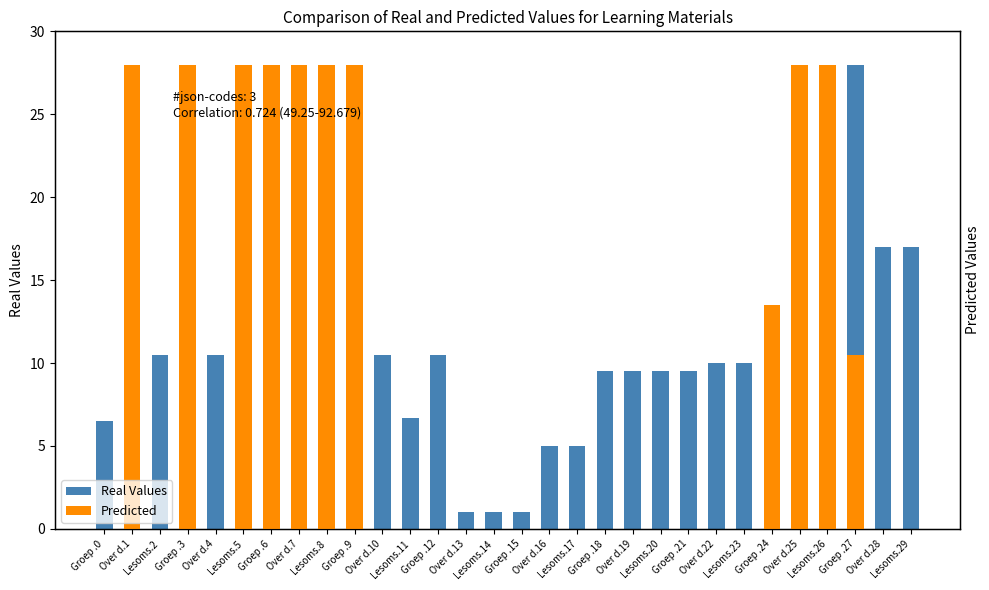

What position from the right is Groep .12?

18